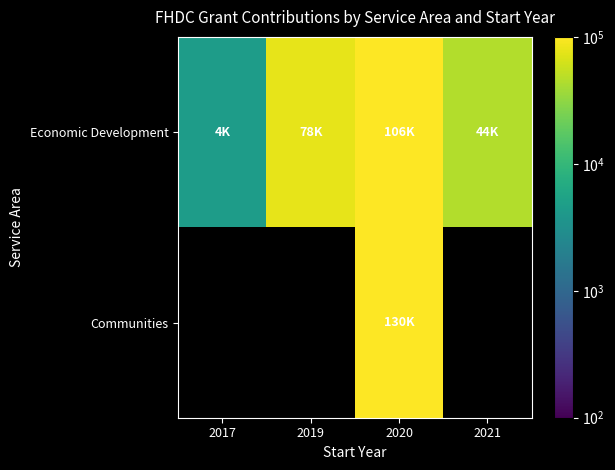

The Economic Development series shows 54236.1 at 2020. True or false?

False